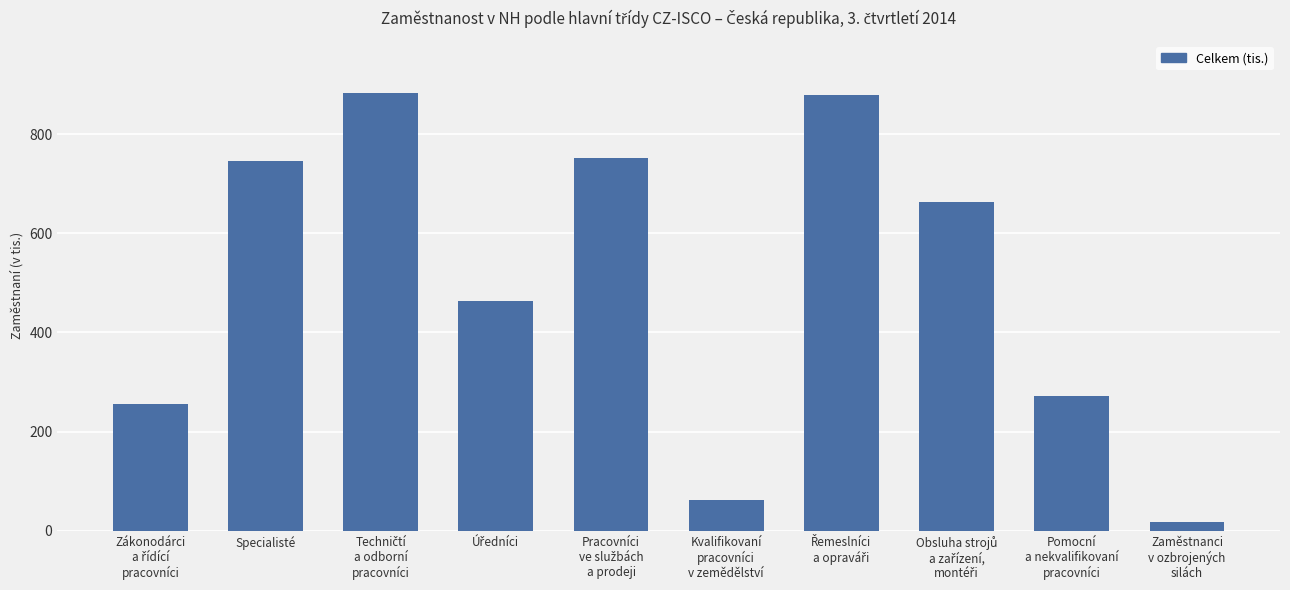

What is the value of the 2nd bar from the left?

745.3